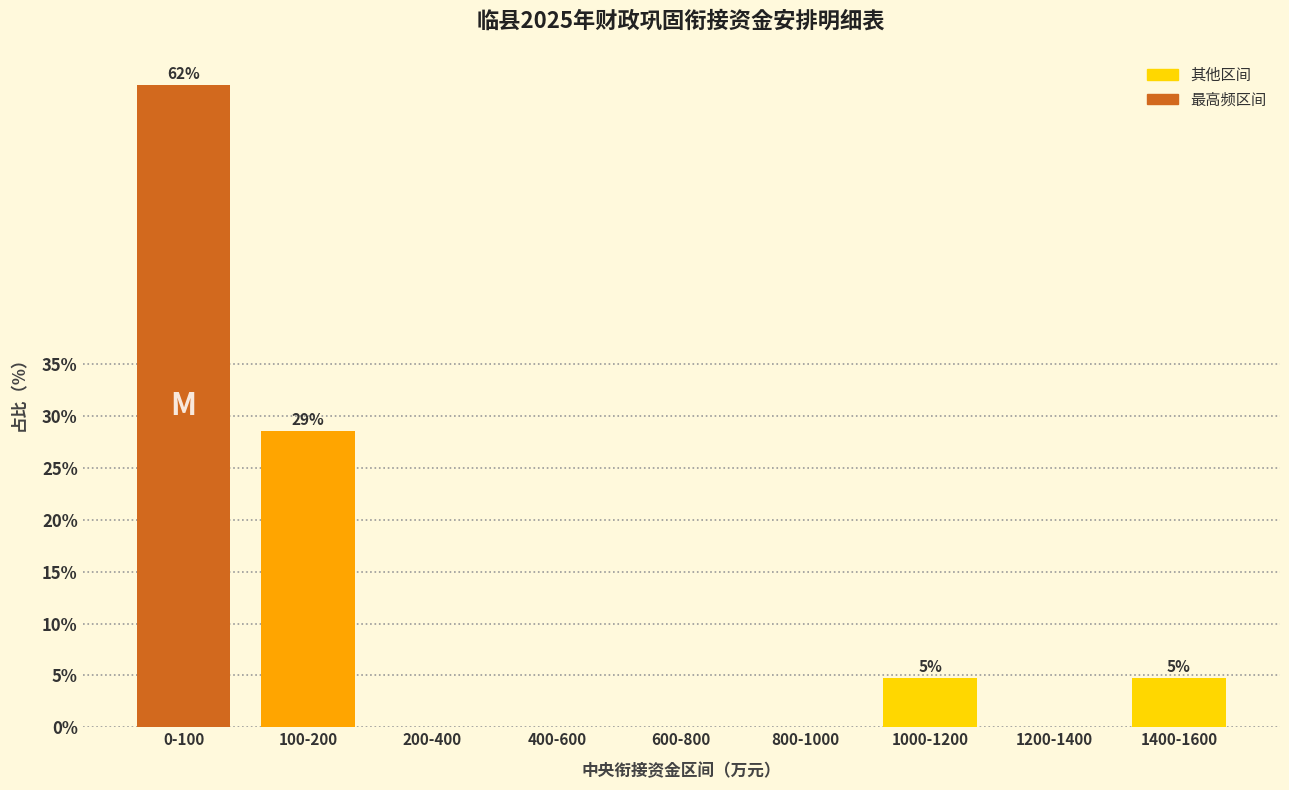

Reading left to right, what are all the values shown in this chart?

0-100=61.9	100-200=28.6	200-400=0.0	400-600=0.0	600-800=0.0	800-1000=0.0	1000-1200=4.8	1200-1400=0.0	1400-1600=4.8